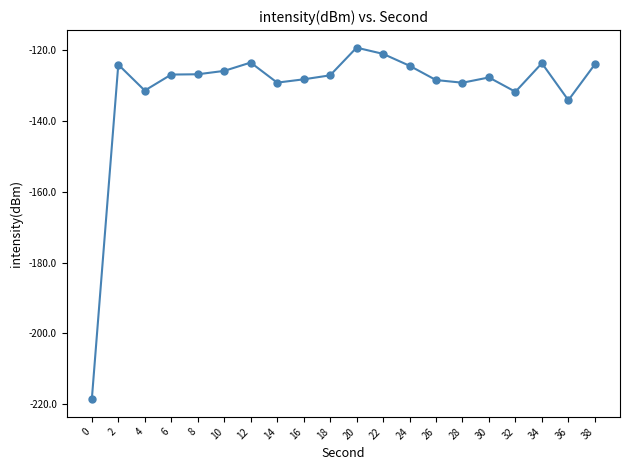

The value at 8 is -171.4. True or false?

False